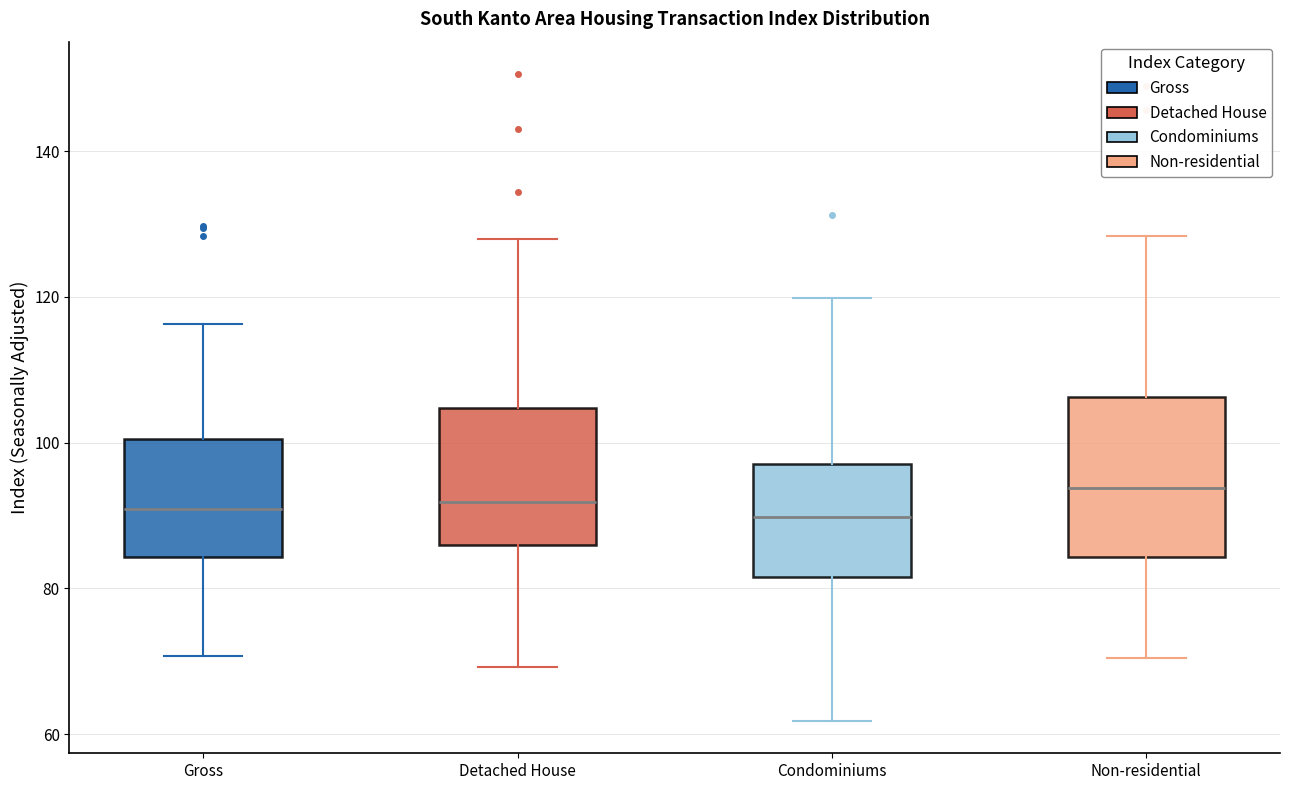

Where does the median line of the box for Detached House sit on the y-axis? The values are not printed on the chart, so give them approximately, as read against the axis.

92